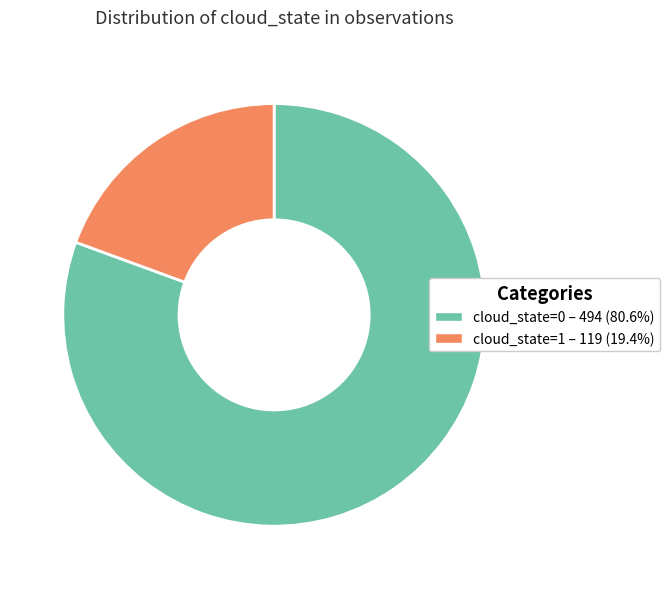

Between cloud_state=0 and cloud_state=1, which is larger?

cloud_state=0